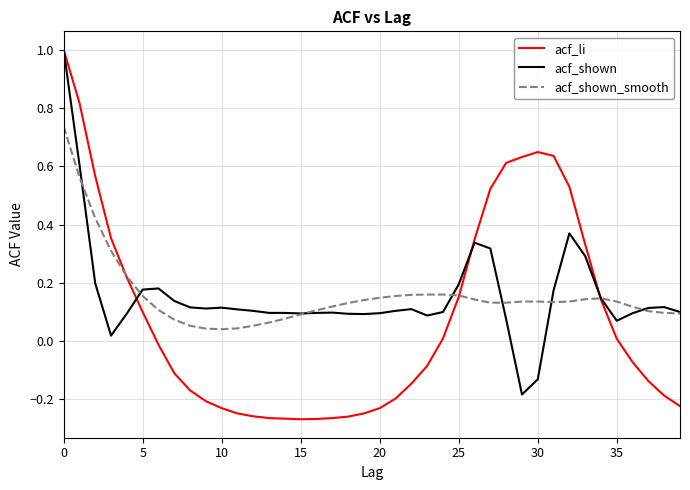

Which series has the widest spread of values?

acf_li